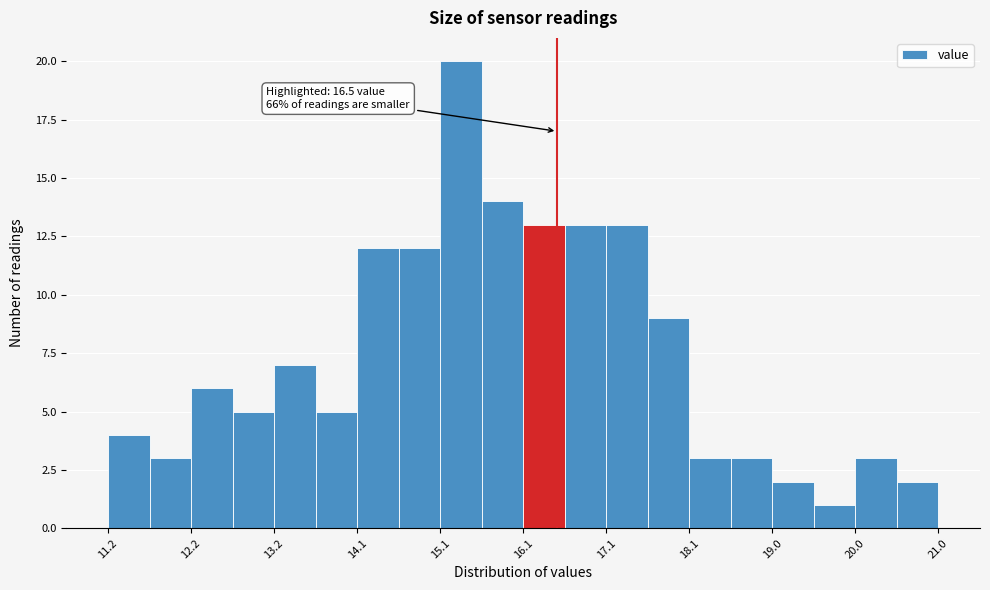

Over which range of the x-axis is the bar tallest?

15.12 to 15.61